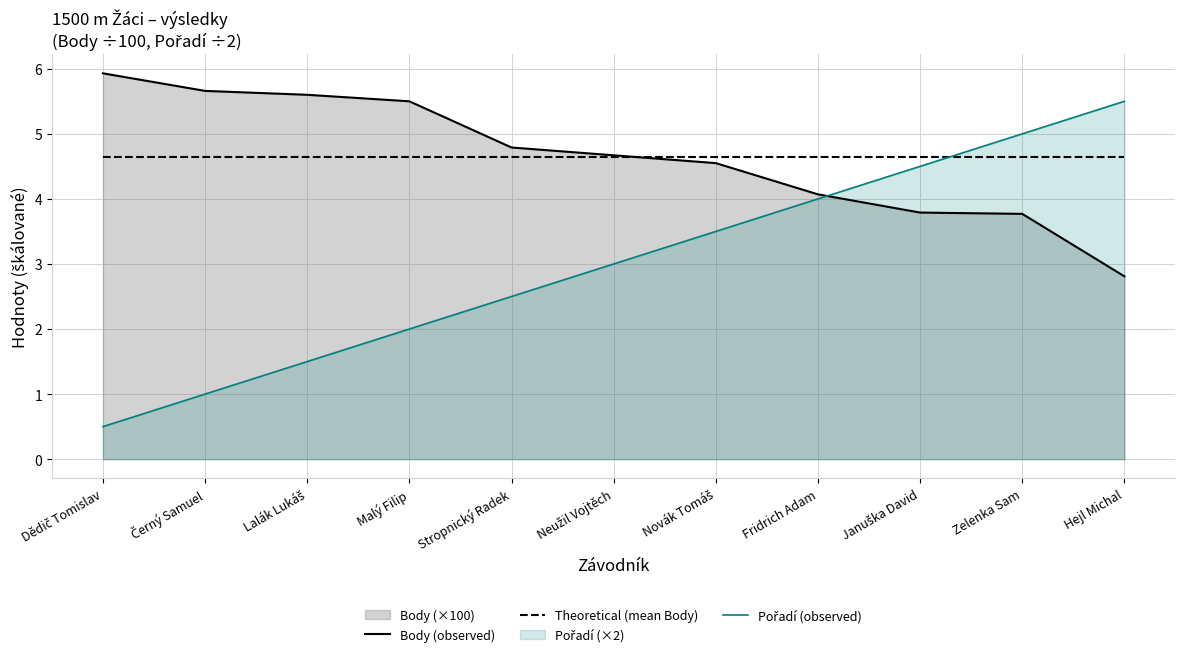

True or false: Pořadí (observed) has more than 0 points higher than both neighbors.

False